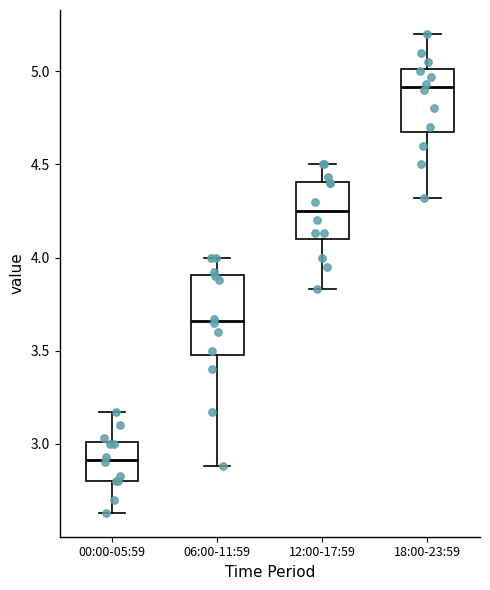

Reading left to right, read every box against the y-axis: the position of its median line, the range the box covers, and the ends of its whiskers. The values are not printed on the chart, so give them approximately, as read against the axis.

00:00-05:59: median 2.90, box 2.80 to 3.00, whiskers 2.65 to 3.15
06:00-11:59: median 3.65, box 3.50 to 3.90, whiskers 2.90 to 4.00
12:00-17:59: median 4.25, box 4.10 to 4.40, whiskers 3.85 to 4.50
18:00-23:59: median 4.90, box 4.70 to 5.00, whiskers 4.30 to 5.20